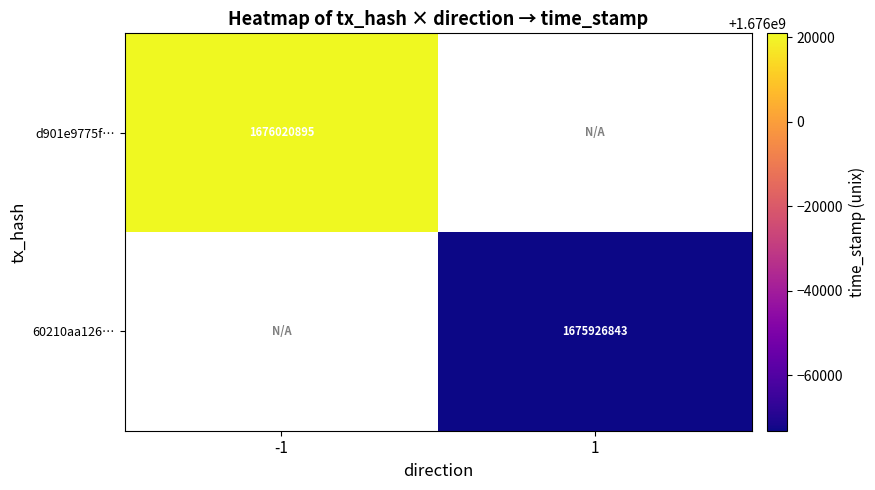

The d901e9775f… series shows 368882817 at -1. True or false?

False